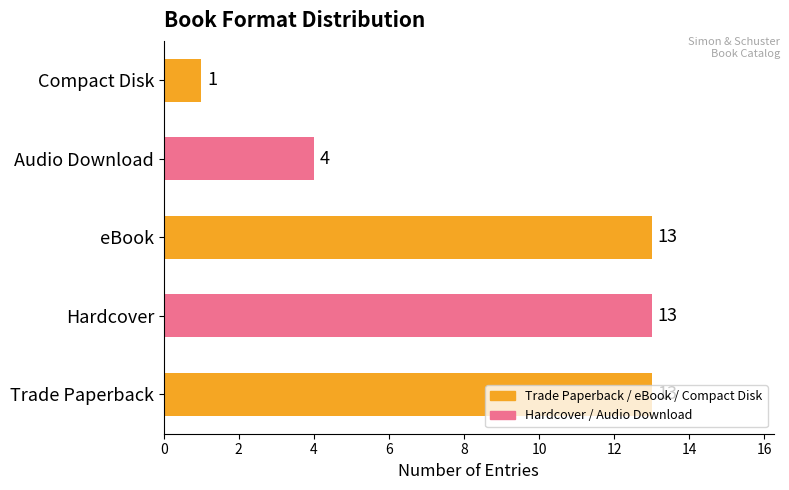

Is it true that the value at Hardcover is 13?

True